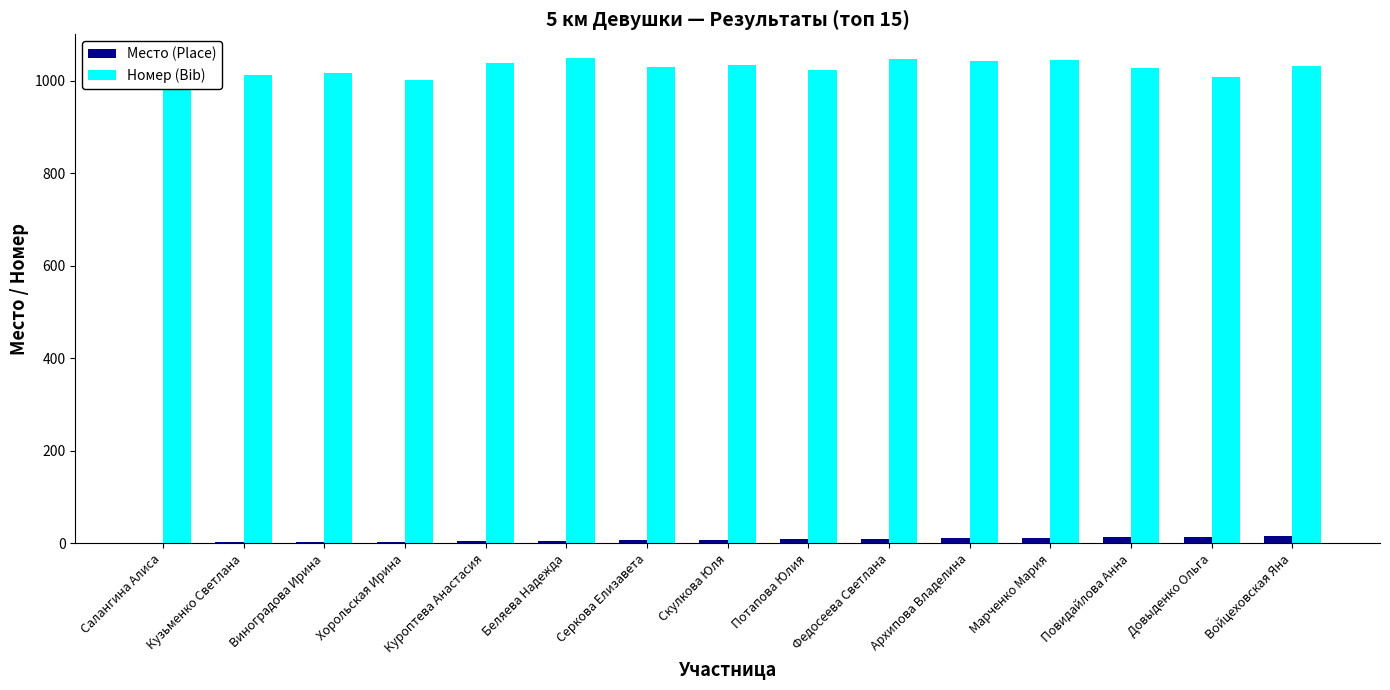

What is the total value across all series at Архипова Владелина?

1054